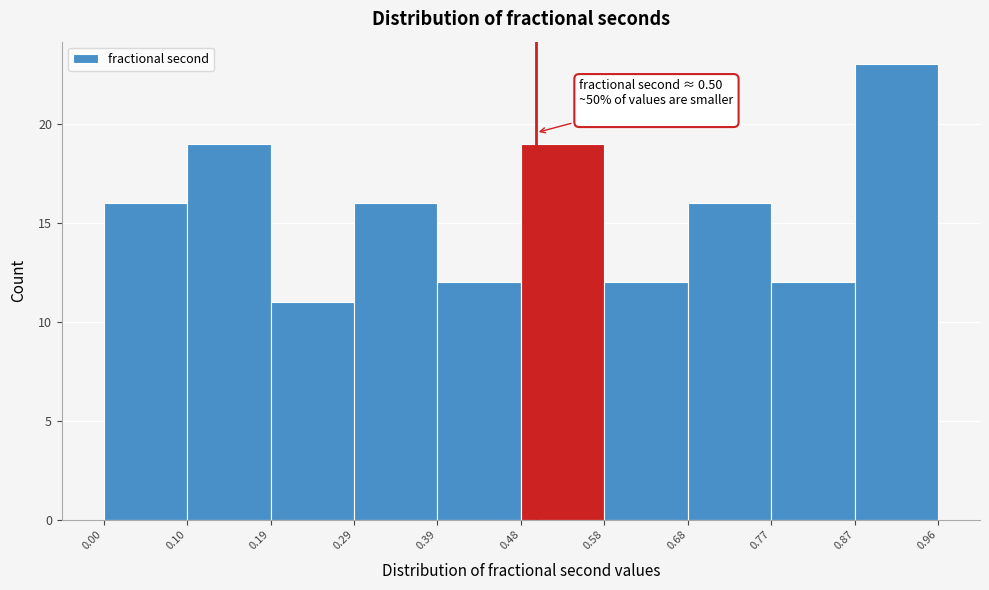

Which range on the x-axis has the tallest bar?

0.87 to 0.96